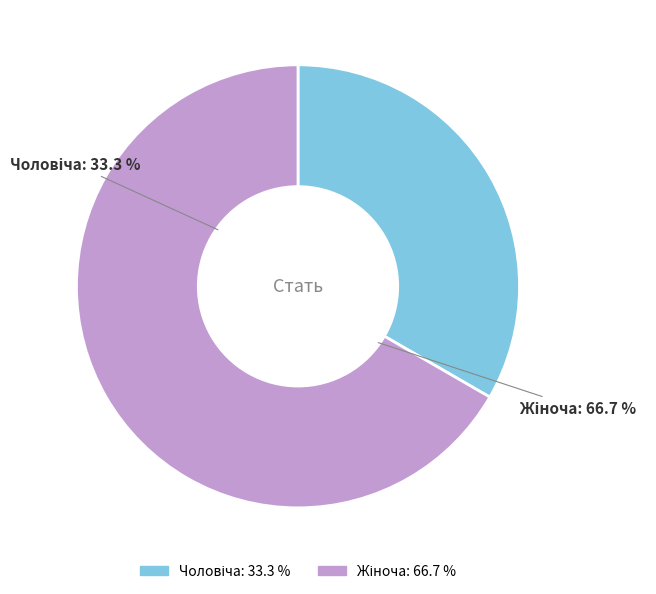

What percentage is NOT represented by Жіноча?

33.3%